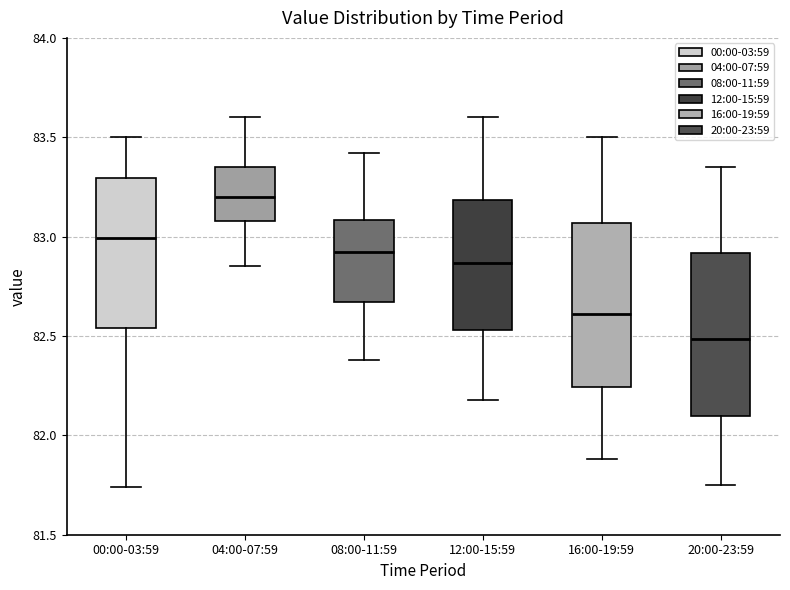

Reading left to right, read every box against the y-axis: the position of its median line, the range the box covers, and the ends of its whiskers. The values are not printed on the chart, so give them approximately, as read against the axis.

00:00-03:59: median 83.00, box 82.55 to 83.30, whiskers 81.75 to 83.50
04:00-07:59: median 83.20, box 83.10 to 83.35, whiskers 82.85 to 83.60
08:00-11:59: median 82.95, box 82.65 to 83.10, whiskers 82.40 to 83.40
12:00-15:59: median 82.85, box 82.55 to 83.20, whiskers 82.20 to 83.60
16:00-19:59: median 82.60, box 82.25 to 83.05, whiskers 81.90 to 83.50
20:00-23:59: median 82.50, box 82.10 to 82.90, whiskers 81.75 to 83.35